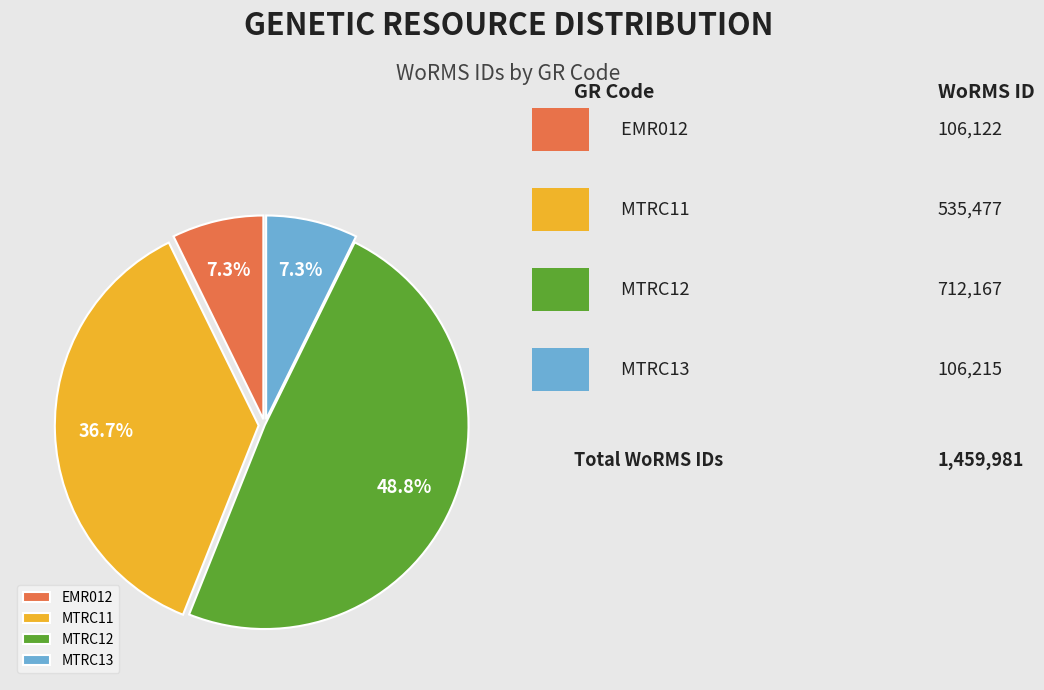

To the nearest percent, what percentage of the pie is MTRC13?

7%